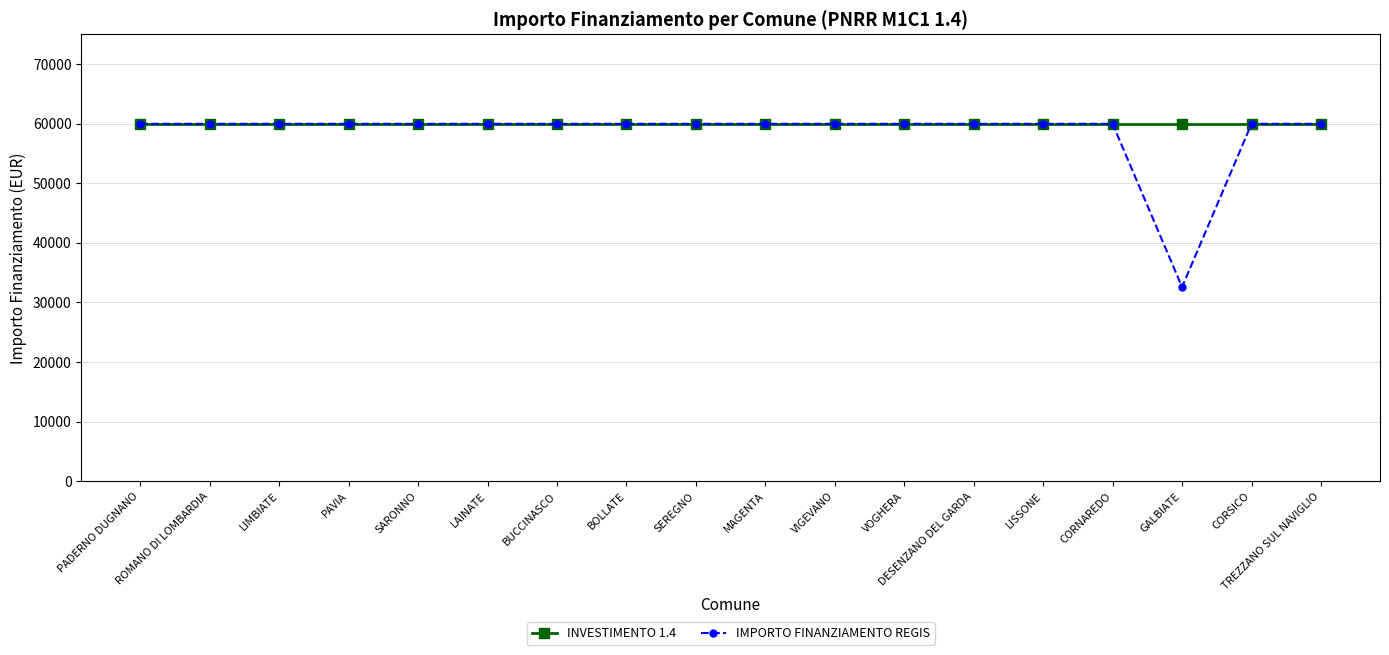

At how many categories does at least one series exceed 55252?

18